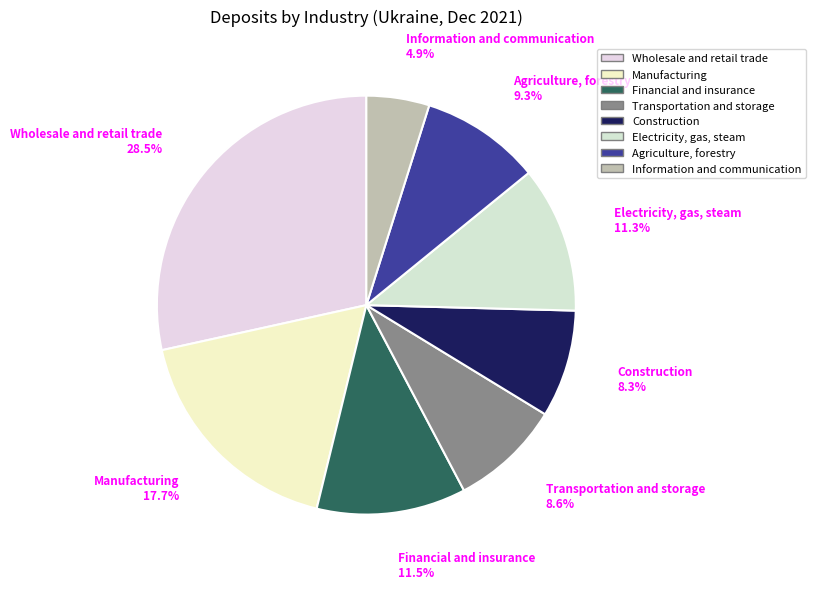

Does Construction represent more than half of the total?

No